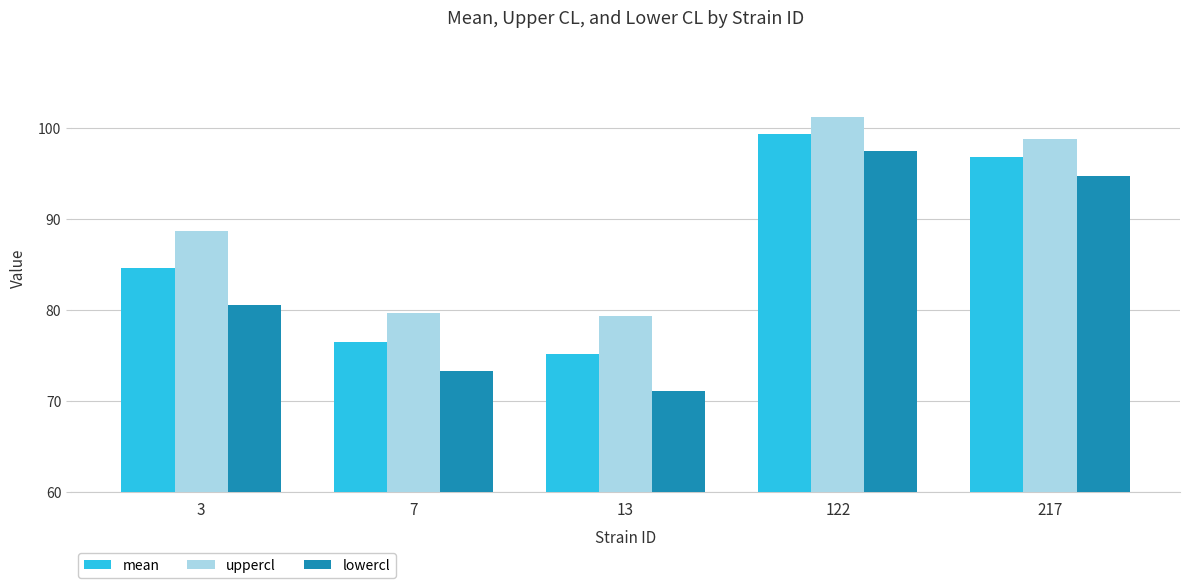

Between 13 and 217, which series saw the biggest shift?

lowercl